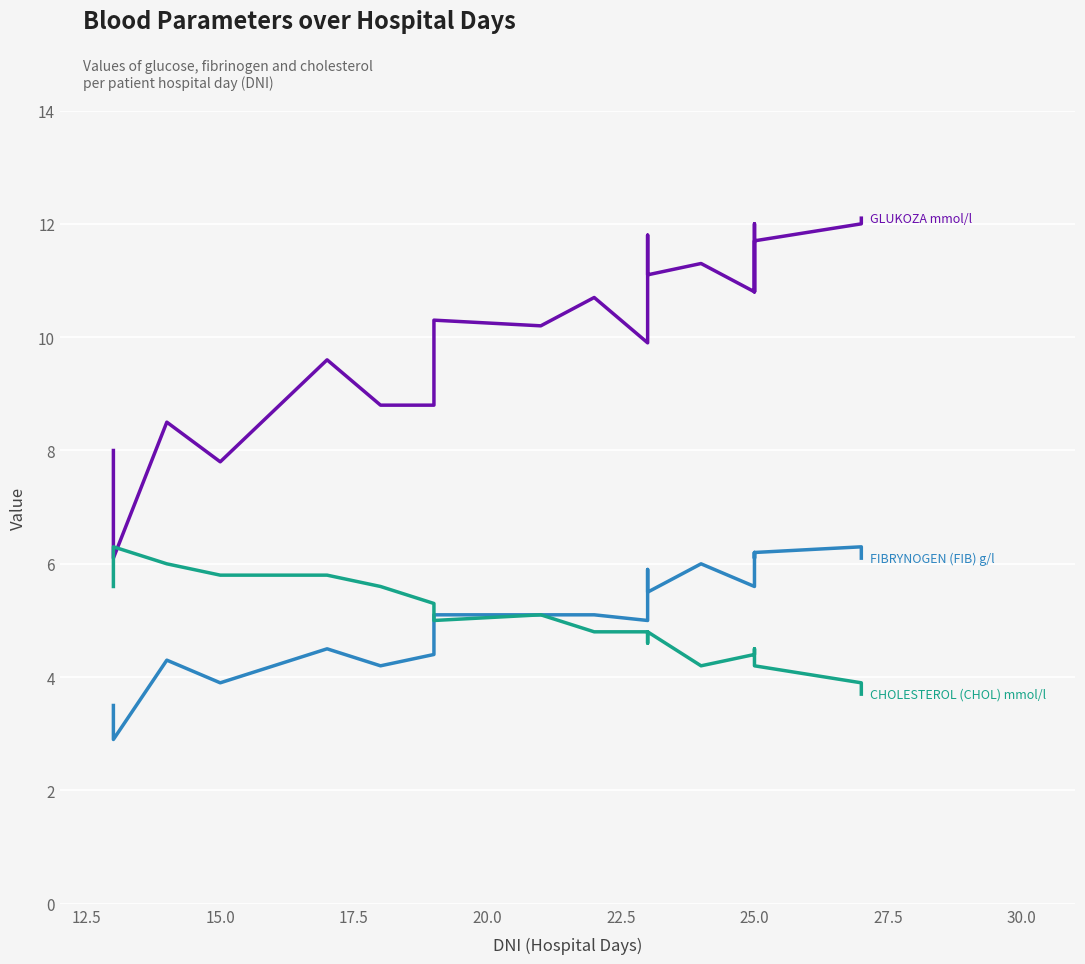

Reading left to right, transcribe all the data shown in this chart.

GLUKOZA mmol/l: 8.0	6.1	8.5	7.8	9.6	8.8	8.8	10.3	10.2	10.7	9.9	11.8	11.1	11.3	10.8	12.0	10.8	11.7	12.0	12.1
FIBRYNOGEN (FIB) g/l: 3.5	2.9	4.3	3.9	4.5	4.2	4.4	5.1	5.1	5.1	5.0	5.9	5.5	6.0	5.6	6.2	6.1	6.2	6.3	6.1
CHOLESTEROL (CHOL) mmol/l: 5.6	6.3	6.0	5.8	5.8	5.6	5.3	5.0	5.1	4.8	4.8	4.6	4.8	4.2	4.4	4.5	4.4	4.2	3.9	3.7